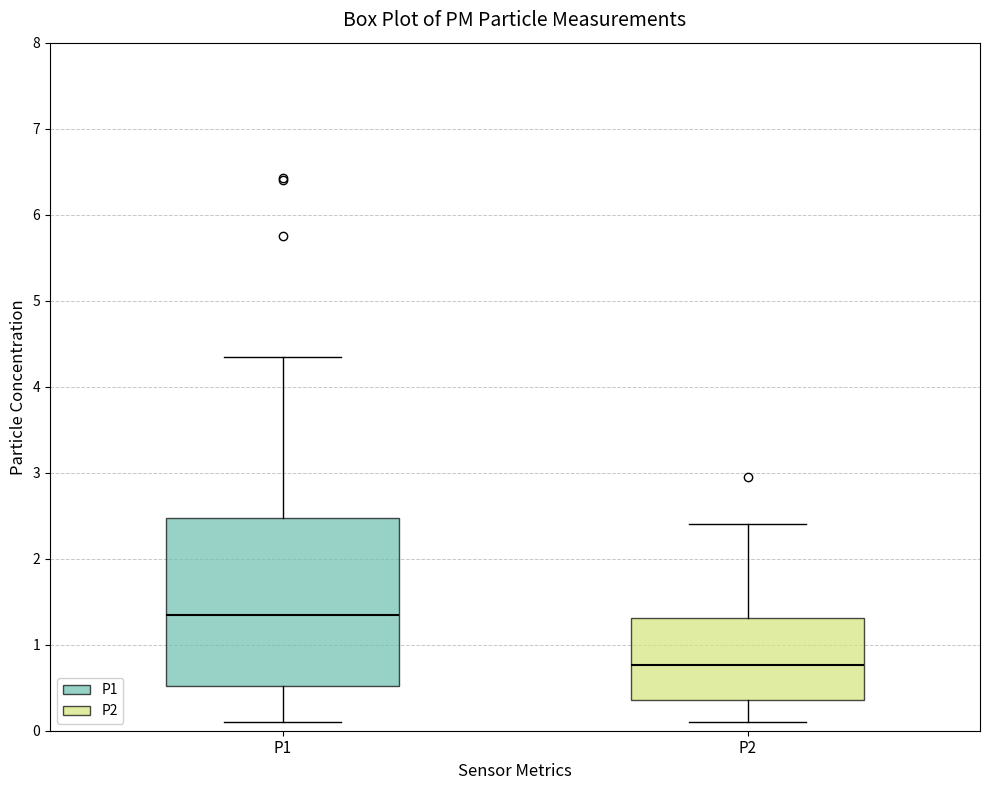

Comparing the boxes themselves (not the whiskers), which one is the tallest?

P1